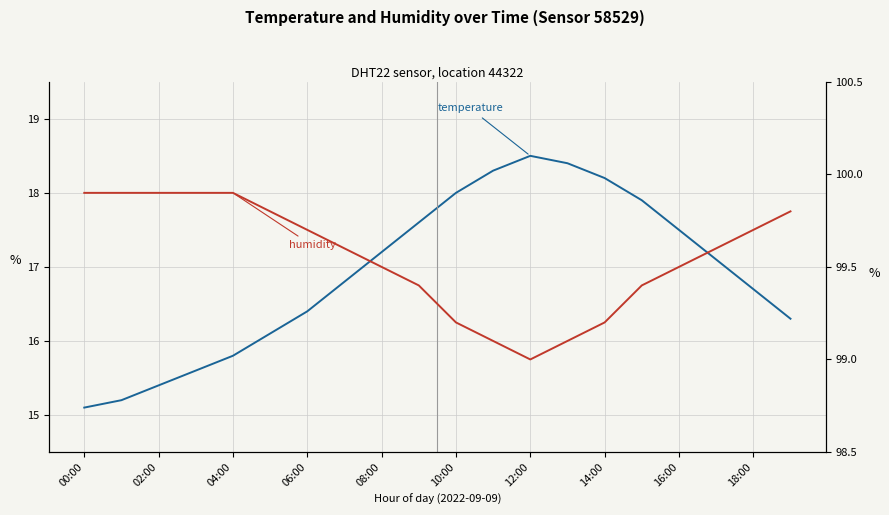

True or false: temperature and humidity intersect in this chart.

False